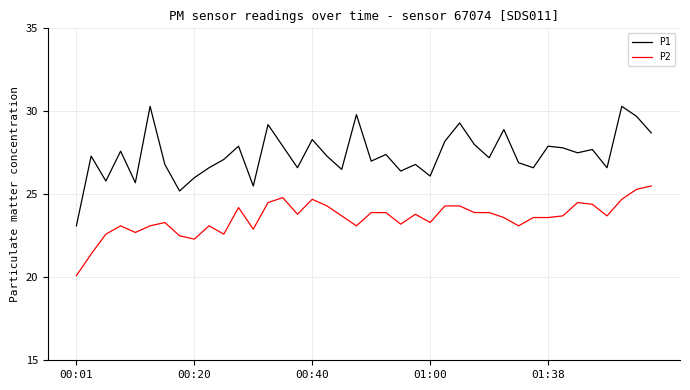

What is the greatest value displayed?

30.3